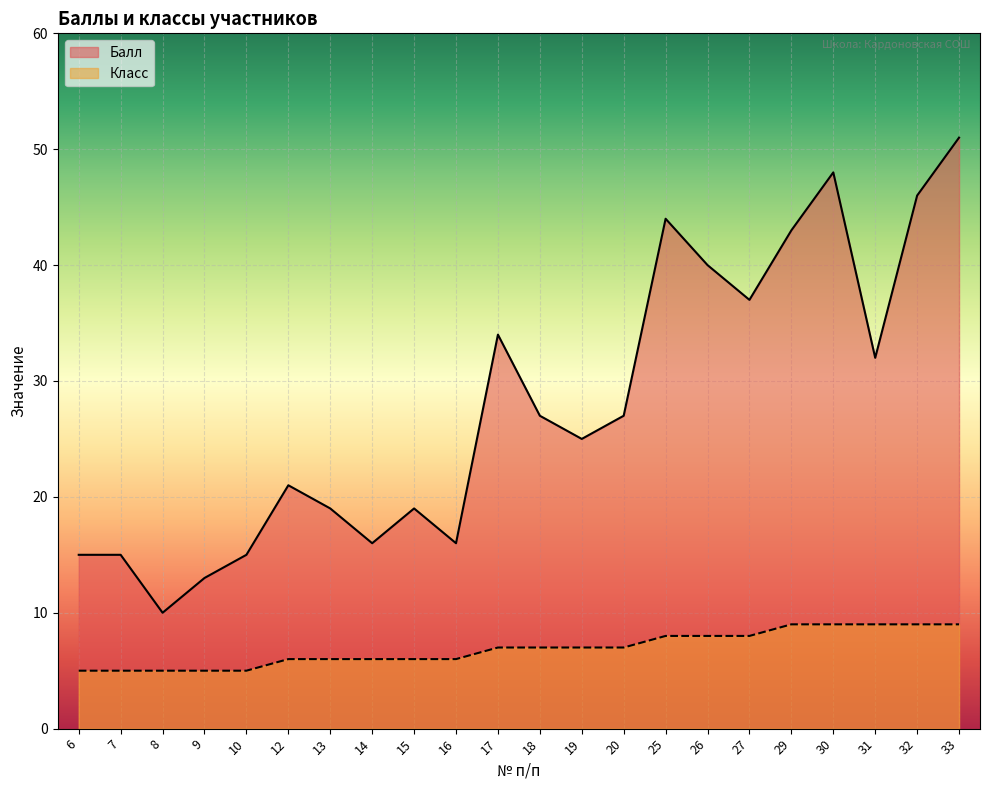

What is the difference between the second highest and minimum values in the Балл series?

38